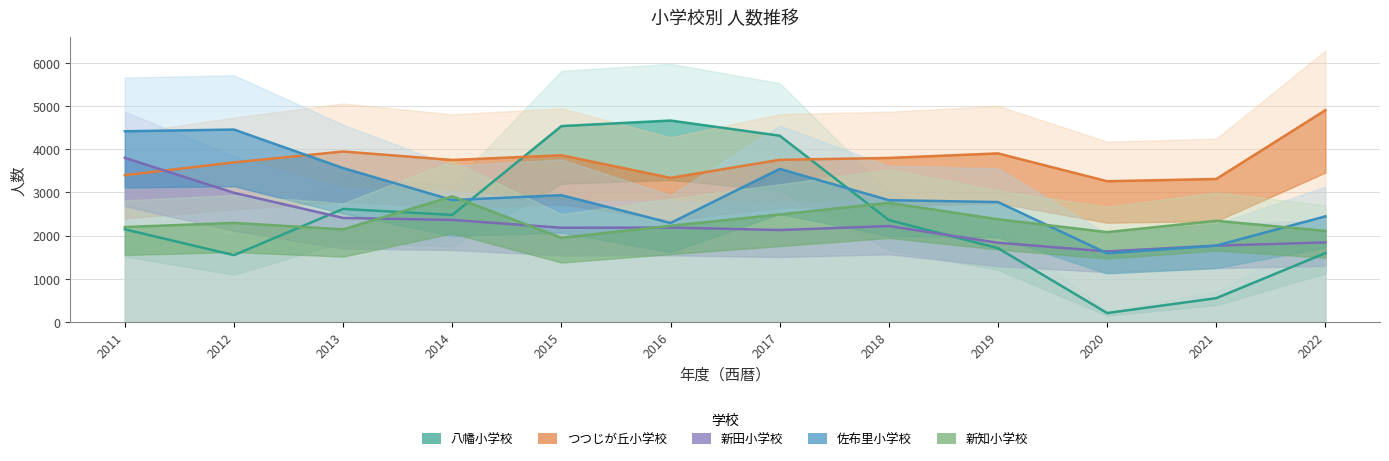

True or false: 新知小学校 and つつじが丘小学校 intersect in this chart.

False